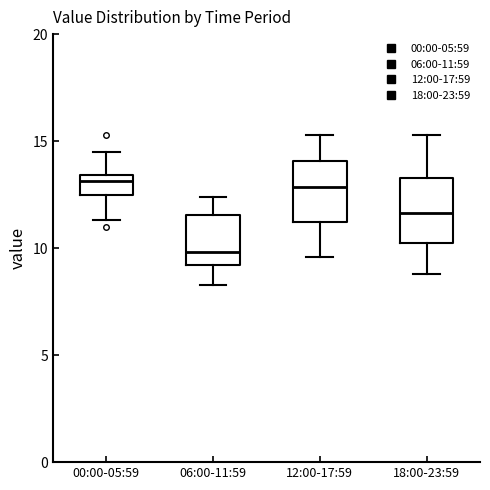

Which box's median line is the lowest?

06:00-11:59